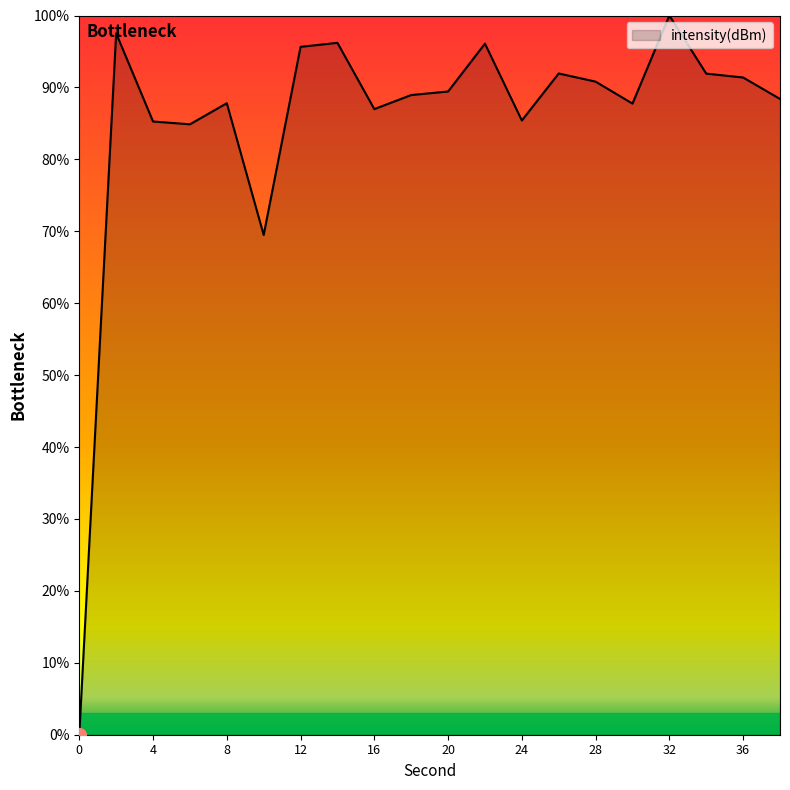

What is the average value?

85.3